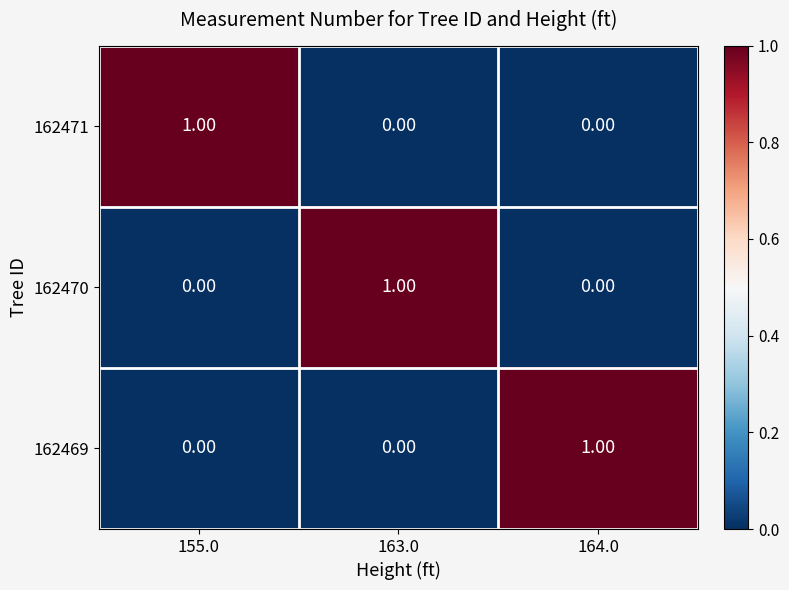

At how many categories does at least one series exceed 0?

3